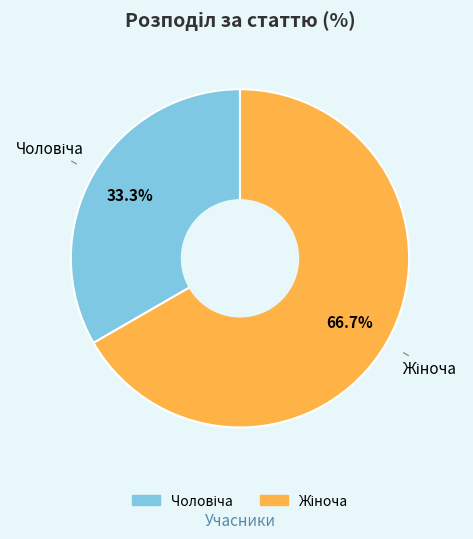

Is there a majority slice in this chart?

Yes